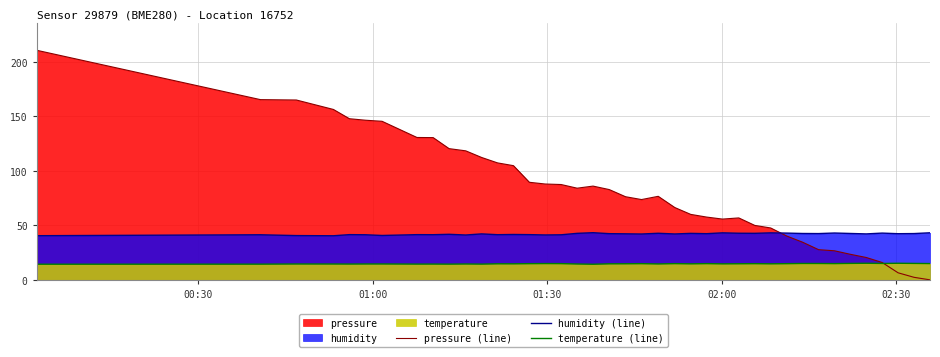

What is the maximum value for pressure (line)?

210.6